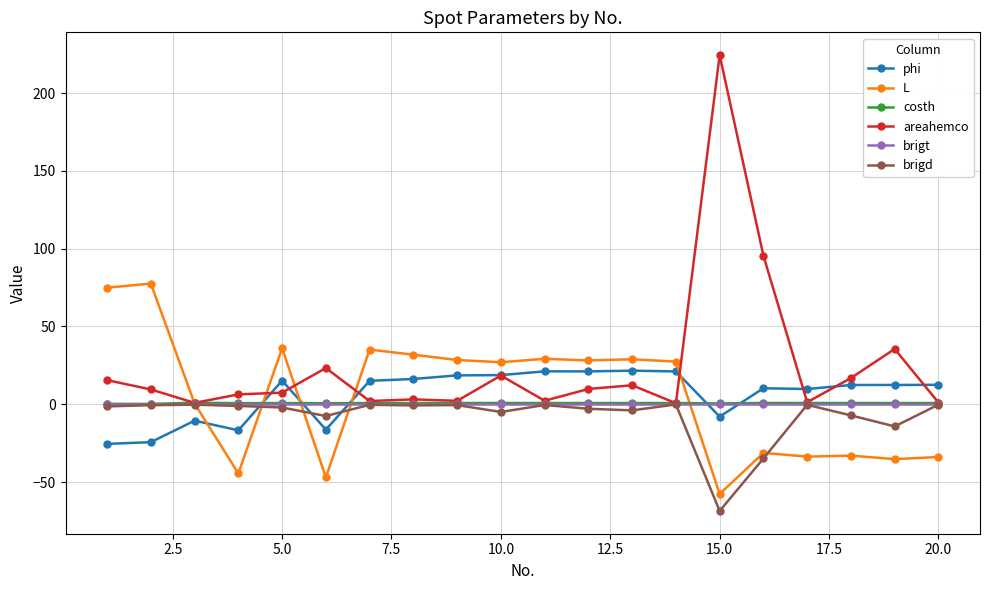

Is this an area chart (filled region under the line)?

No